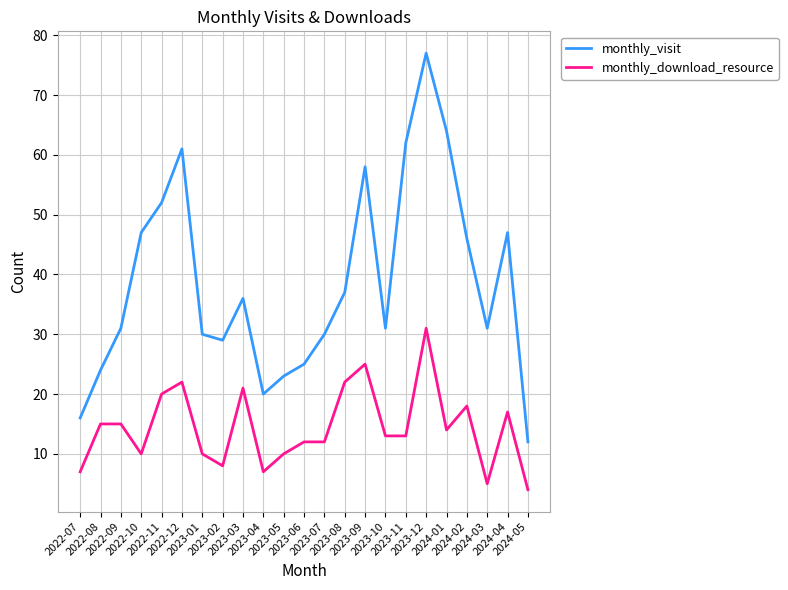

Which series changed the most between 2023-09 and 2023-11?

monthly_download_resource